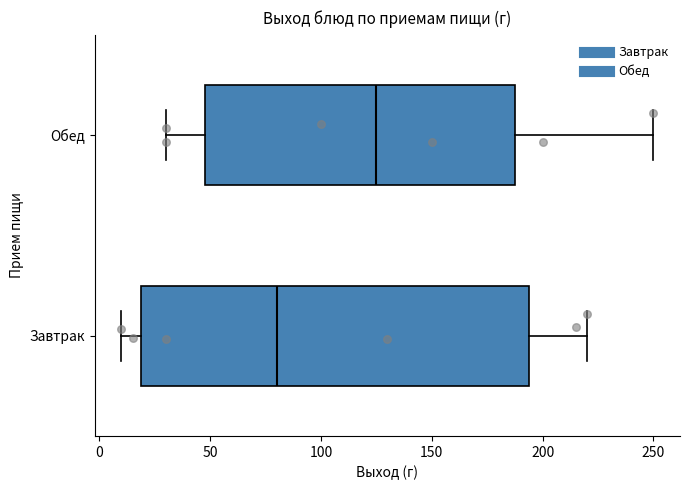

Which box's median line is the furthest to the right?

Обед